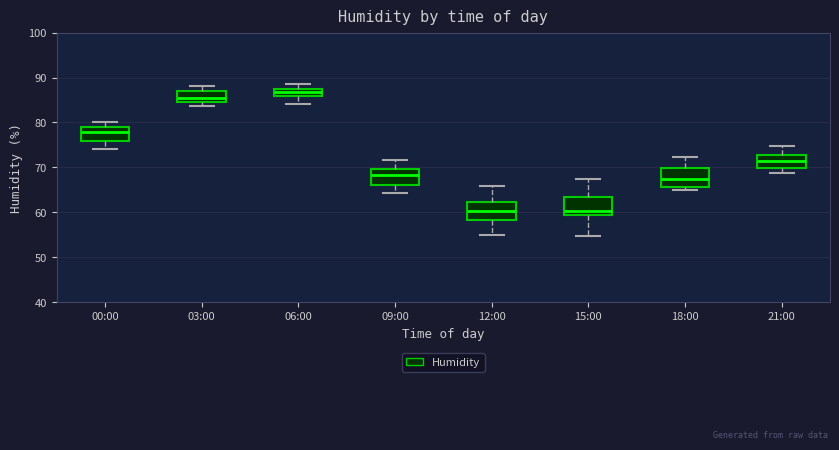

Where does the lower whisker of the box for 12:00 end on the y-axis? The values are not printed on the chart, so give them approximately, as read against the axis.

55